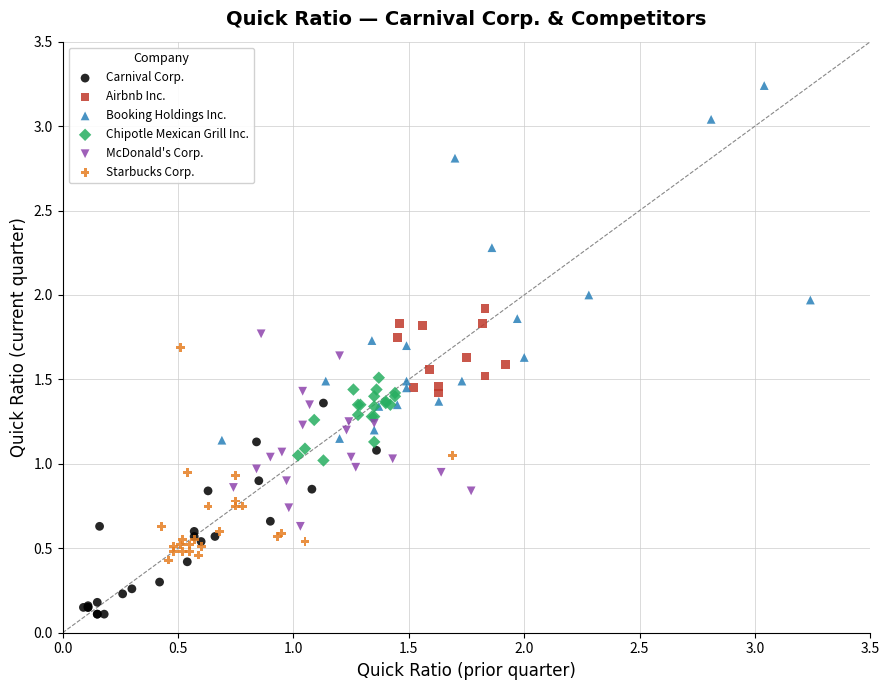

Which series reaches the minimum Y coordinate?

Carnival Corp.